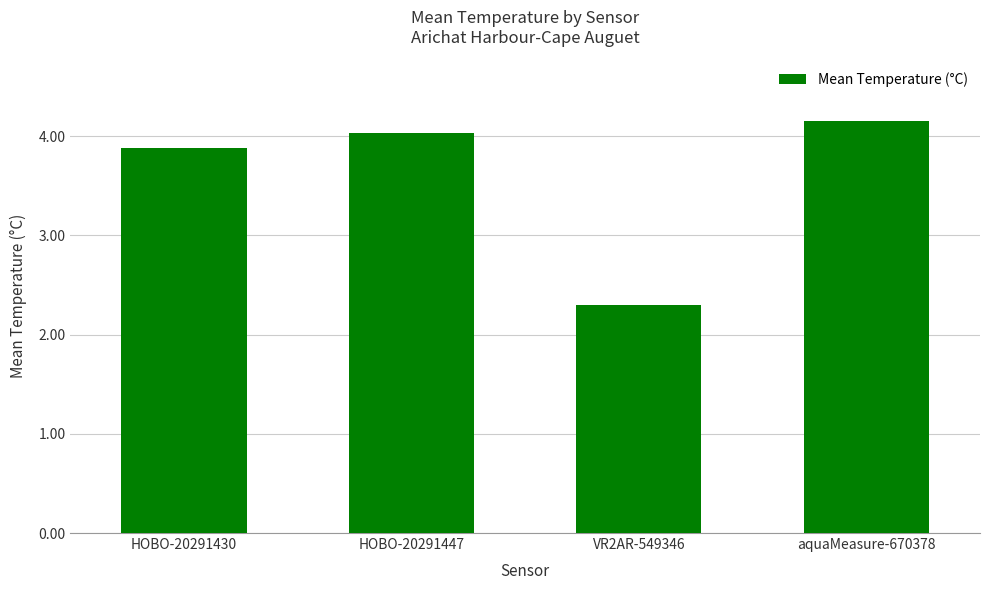

Are the bars horizontal?

No